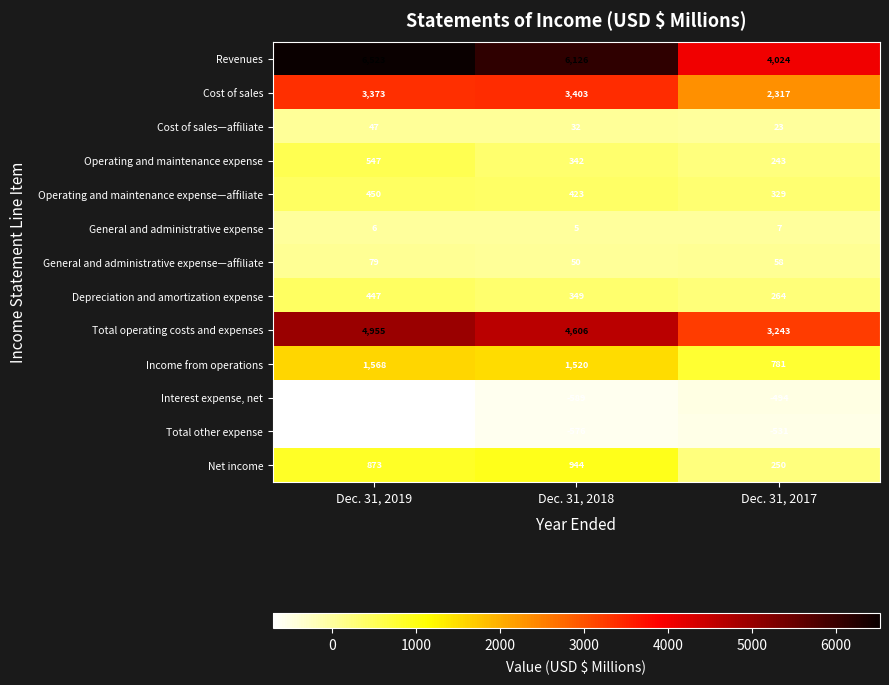

What is the average value of the Cost of sales—affiliate series?

34